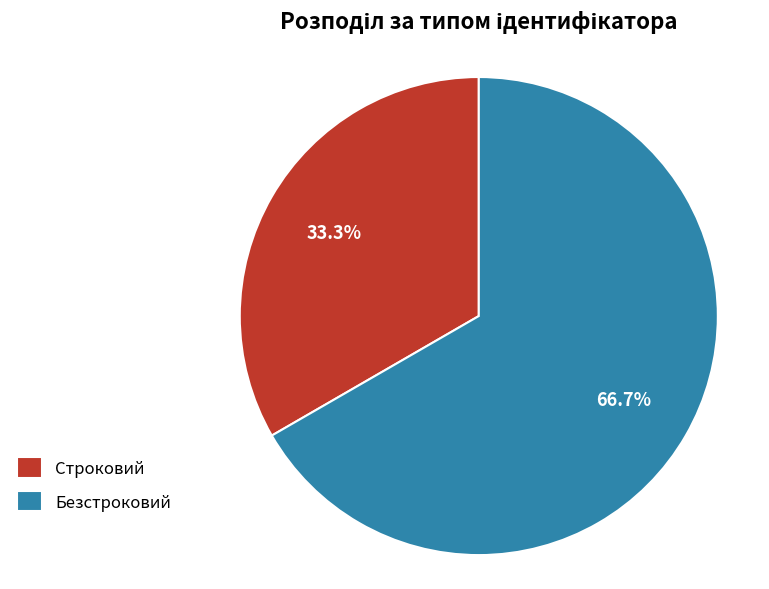

To the nearest percent, what portion does Безстроковий represent?

67%